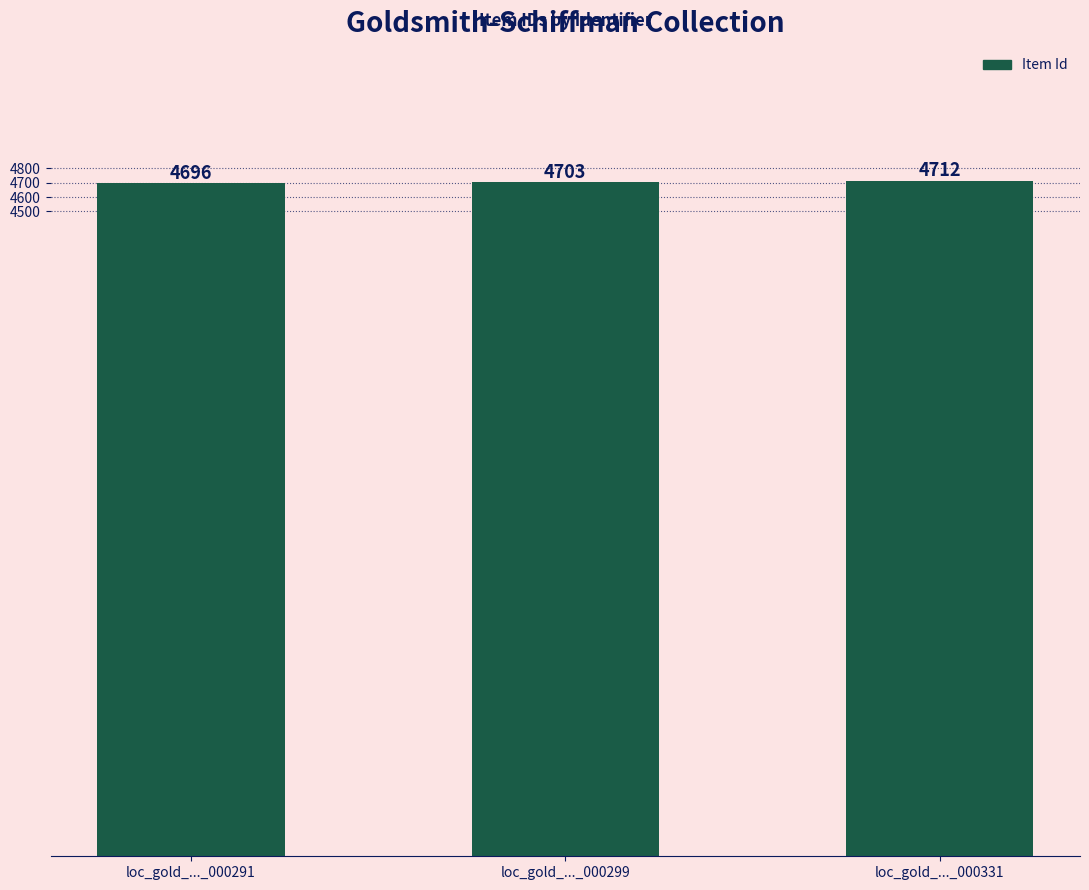

True or false: the data shows 4696 at loc_gold_..._000291.

True